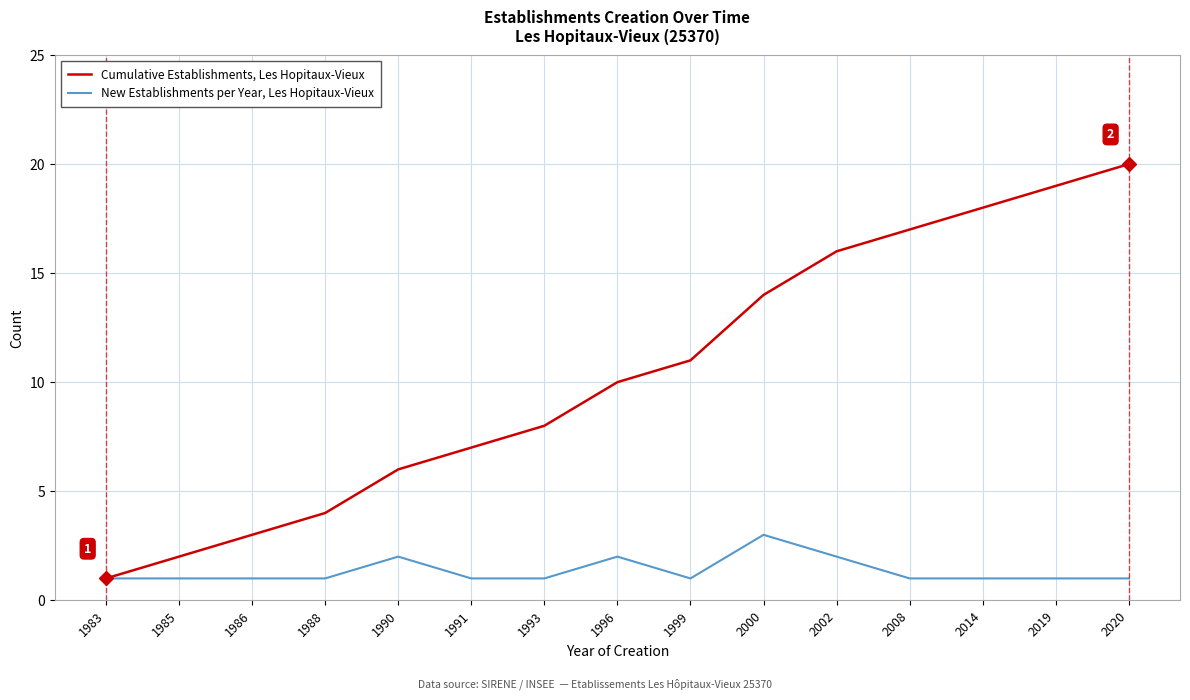

Rank the series at 2008 from lowest to highest value.

New Establishments per Year, Les Hopitaux-Vieux, Cumulative Establishments, Les Hopitaux-Vieux